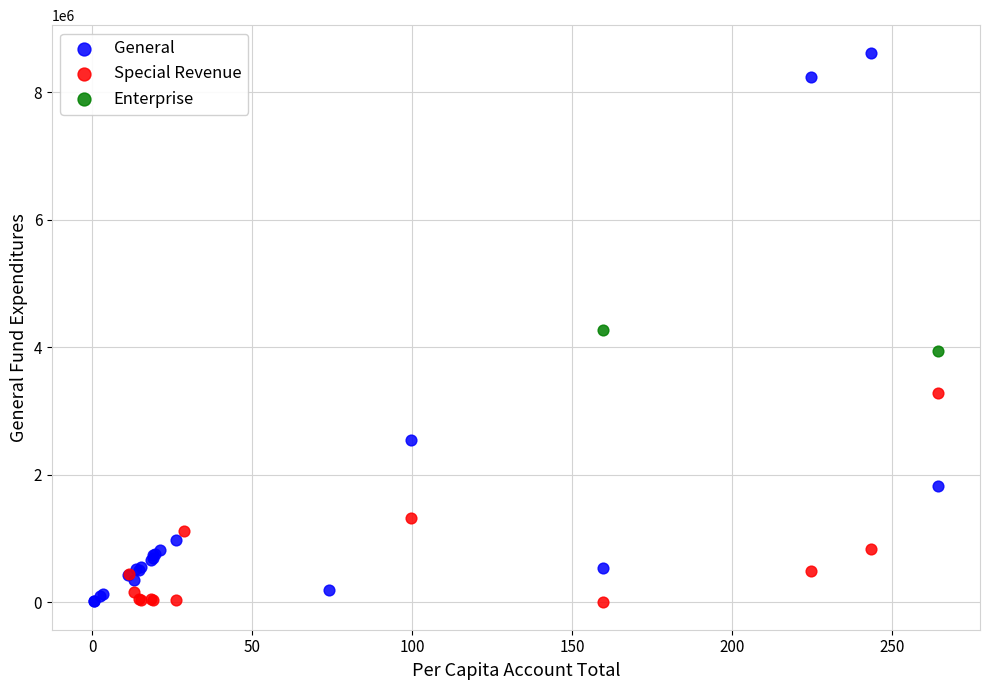

What are all the series names shown in the legend?

General, Special Revenue, Enterprise